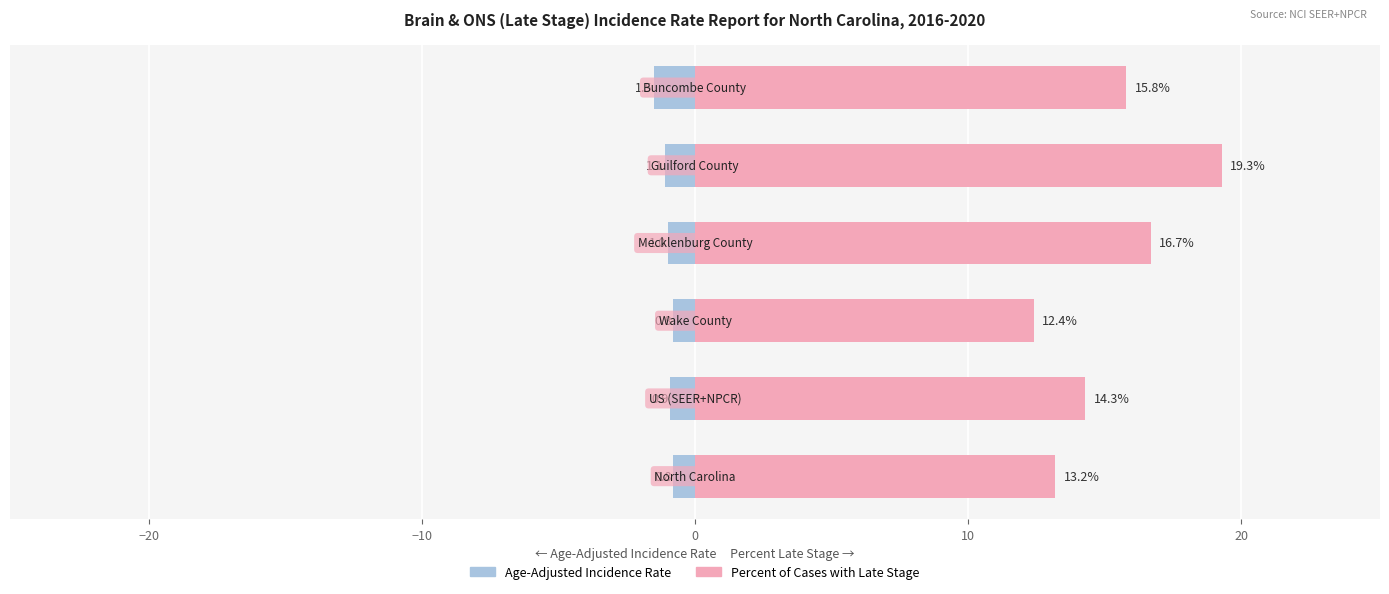

What is the lowest value of the Age-Adjusted Incidence Rate series?

-1.5